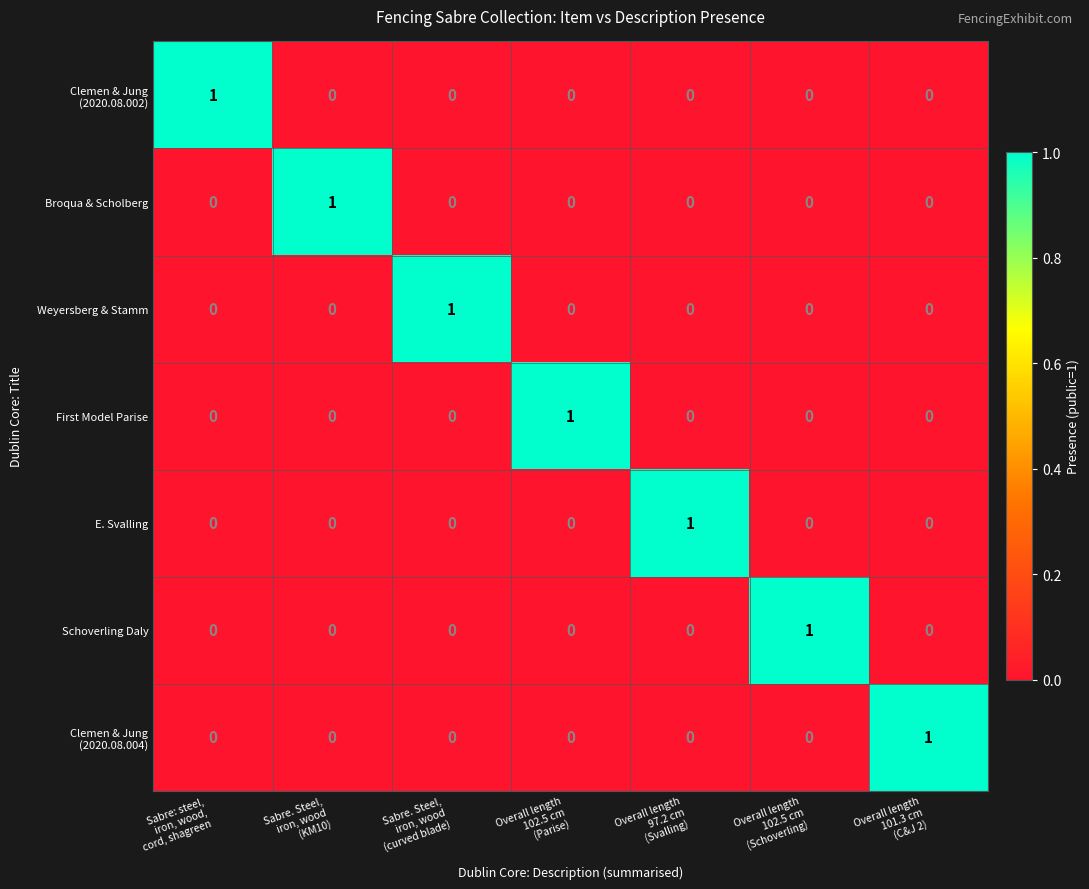

Count the Broqua & Scholberg values in the range 0 to 1.

7